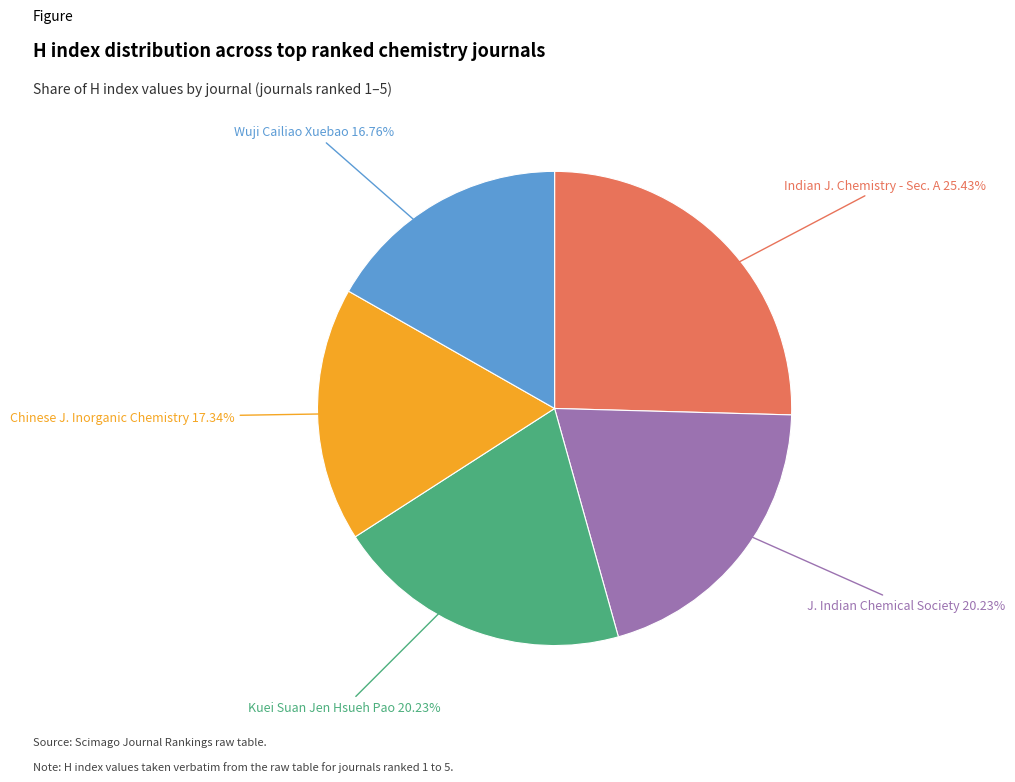

Does any single category account for the majority?

No